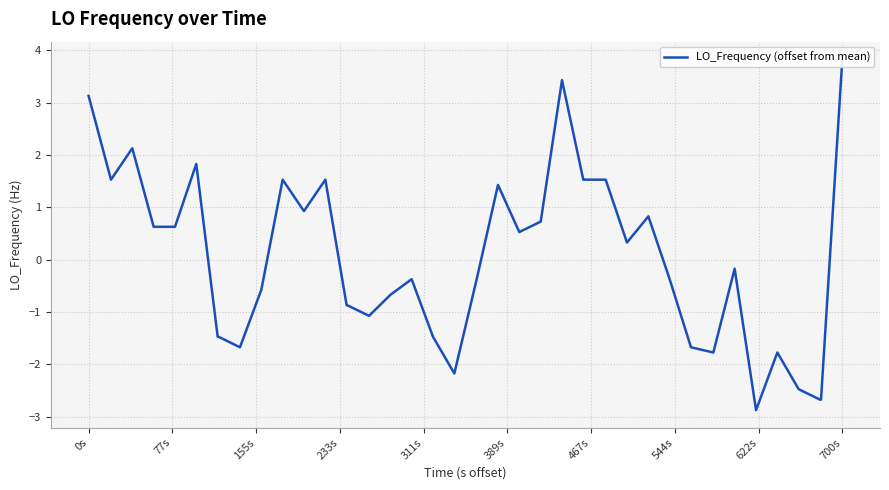

What is the smallest value displayed?

-2.9